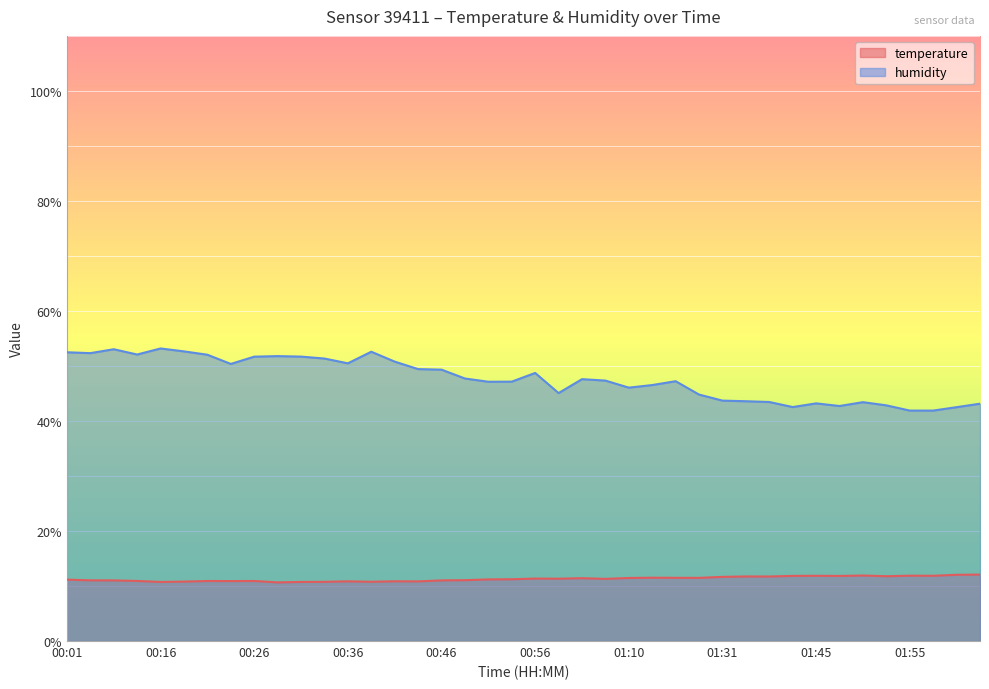

Which series has the largest total across all categories?

humidity